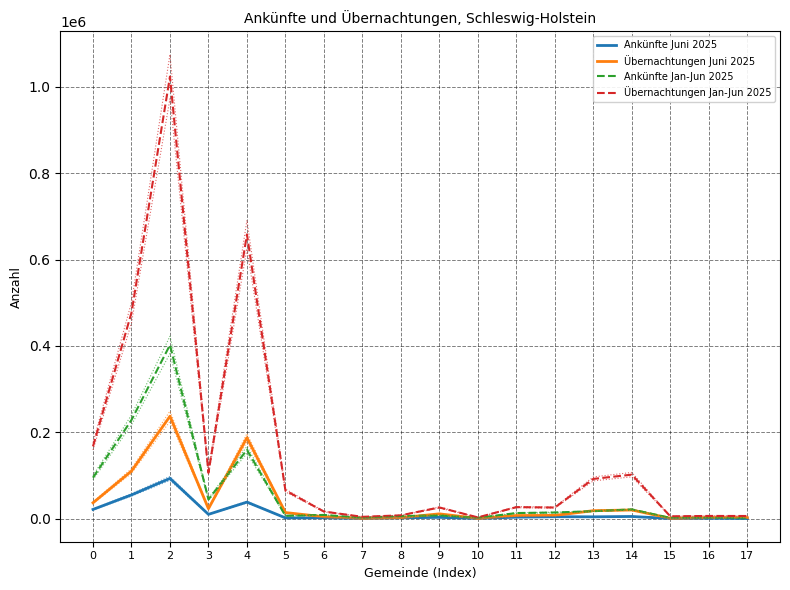

Which series has the largest range (max minus min)?

Übernachtungen Jan-Jun 2025